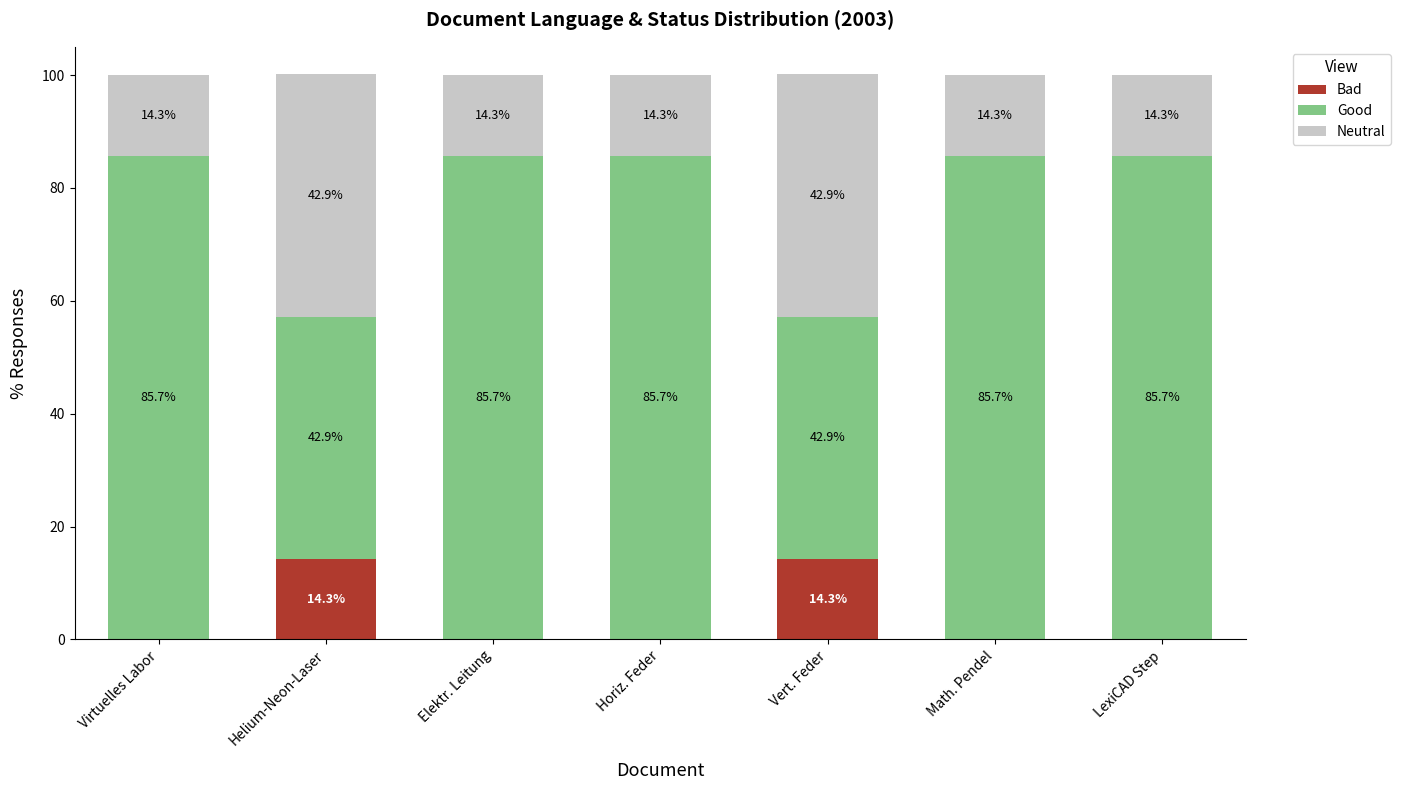

What is the total value across all series at LexiCAD Step?

100.0